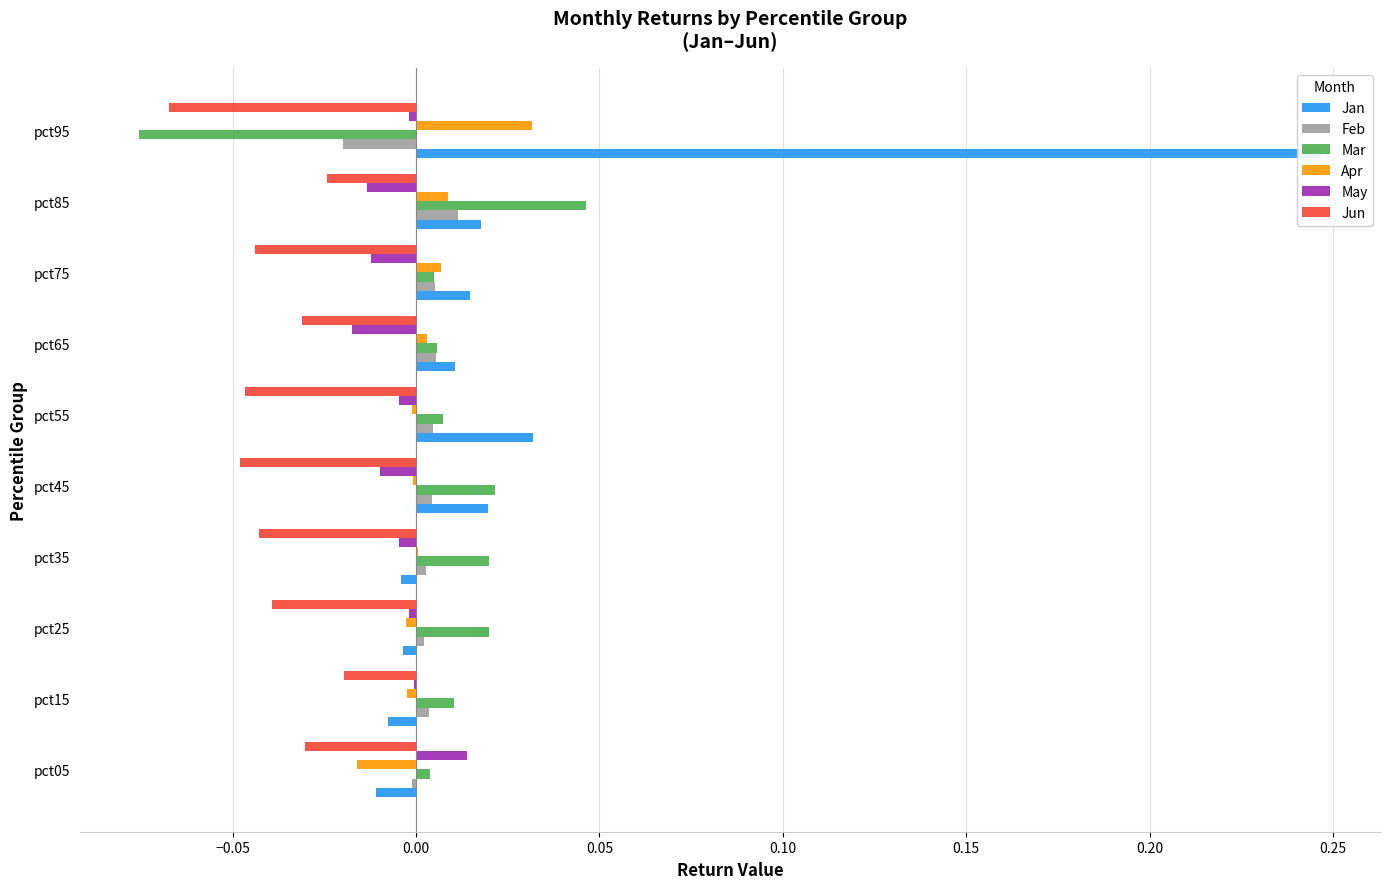

Is it true that Apr equals -0.0 at pct25?

True